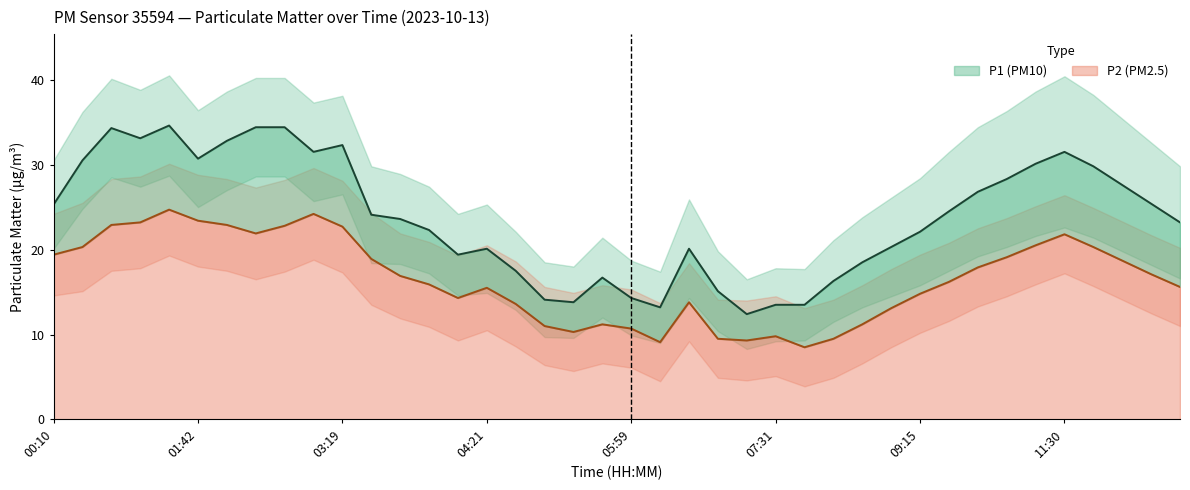

How many interior local valleys does the P2 series have?

6